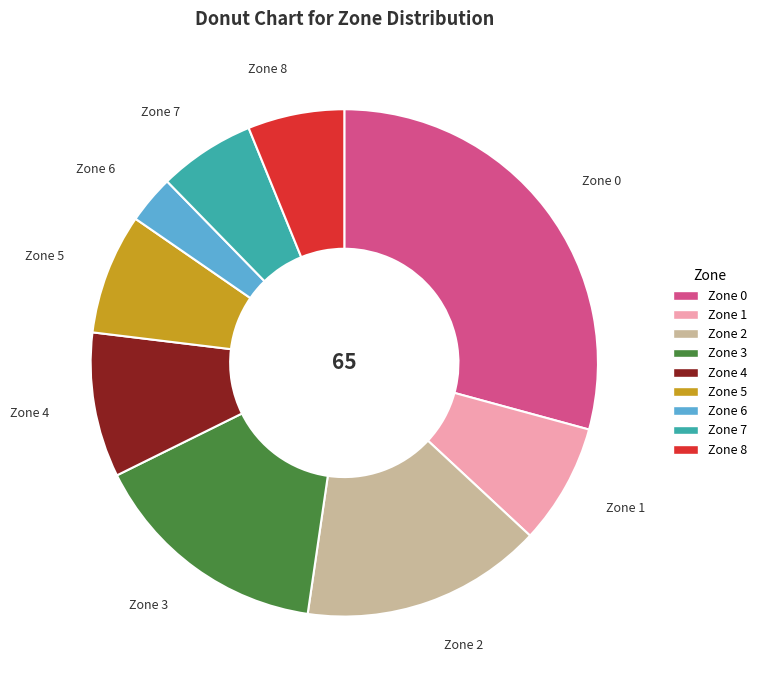

How many slices are in this pie chart?

9